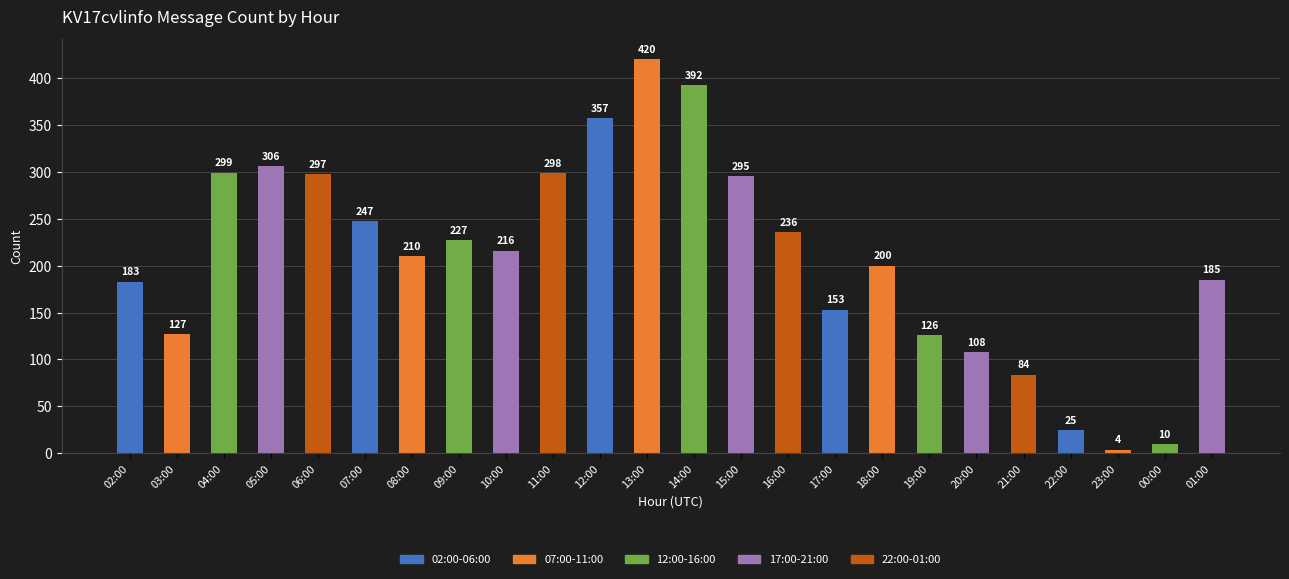

Reading left to right, list all the values displayed in this chart.

183	127	299	306	297	247	210	227	216	298	357	420	392	295	236	153	200	126	108	84	25	4	10	185